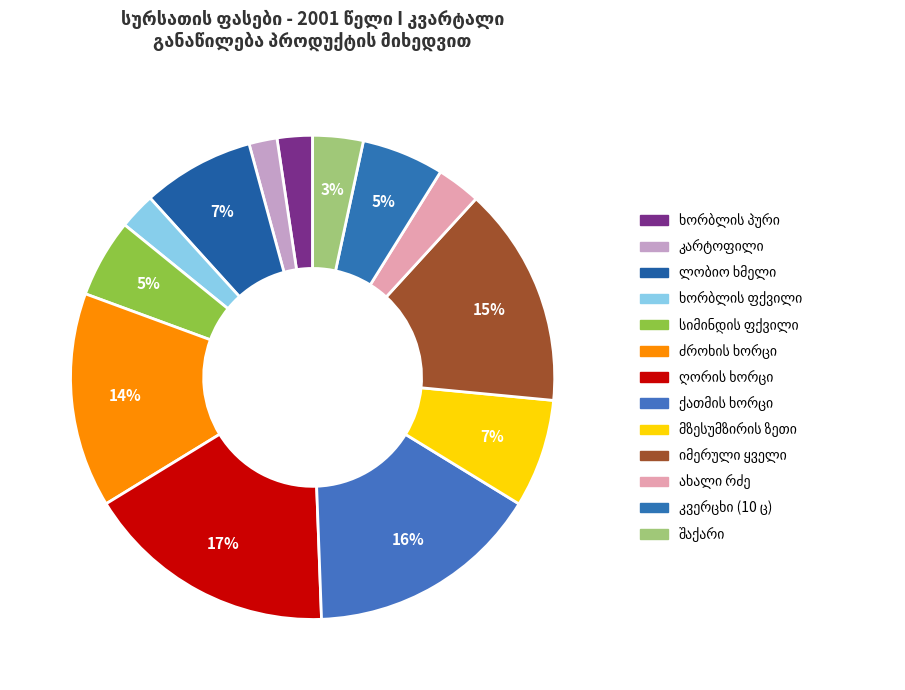

True or false: ქათმის ხორცი accounts for 9% of the total.

True